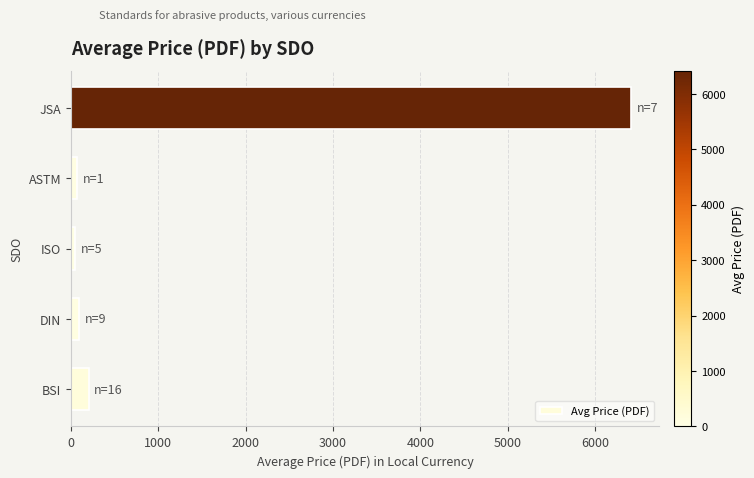

What is the difference between the maximum and minimum values?

6367.3